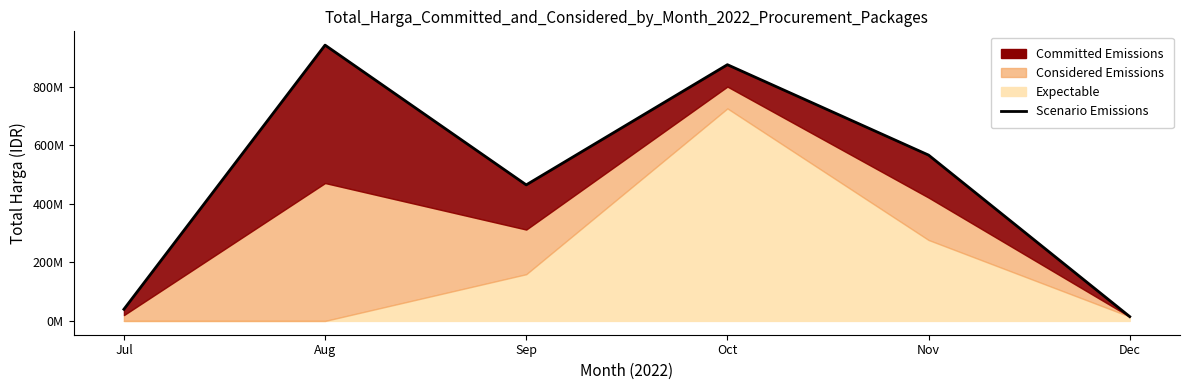

What is the difference between the values at Sep and Jul?

424429000